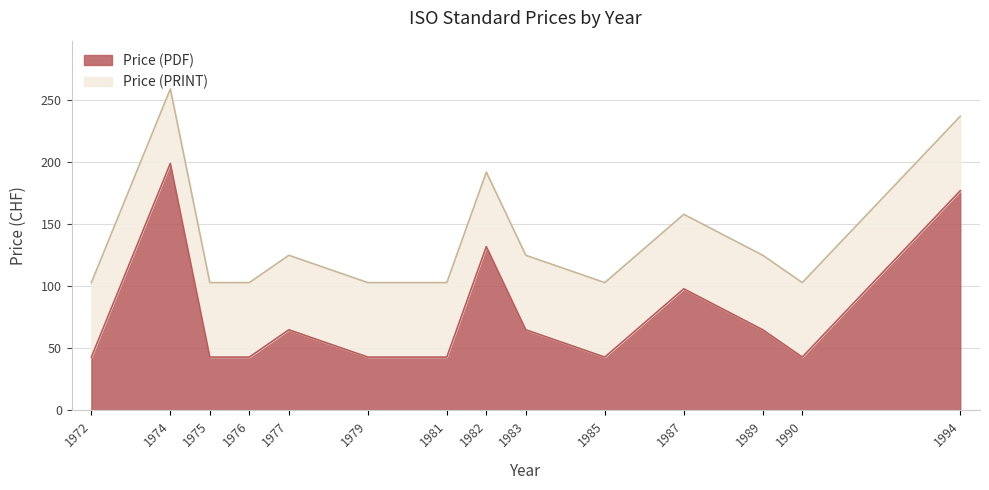

How many lines are shown in the chart?

2